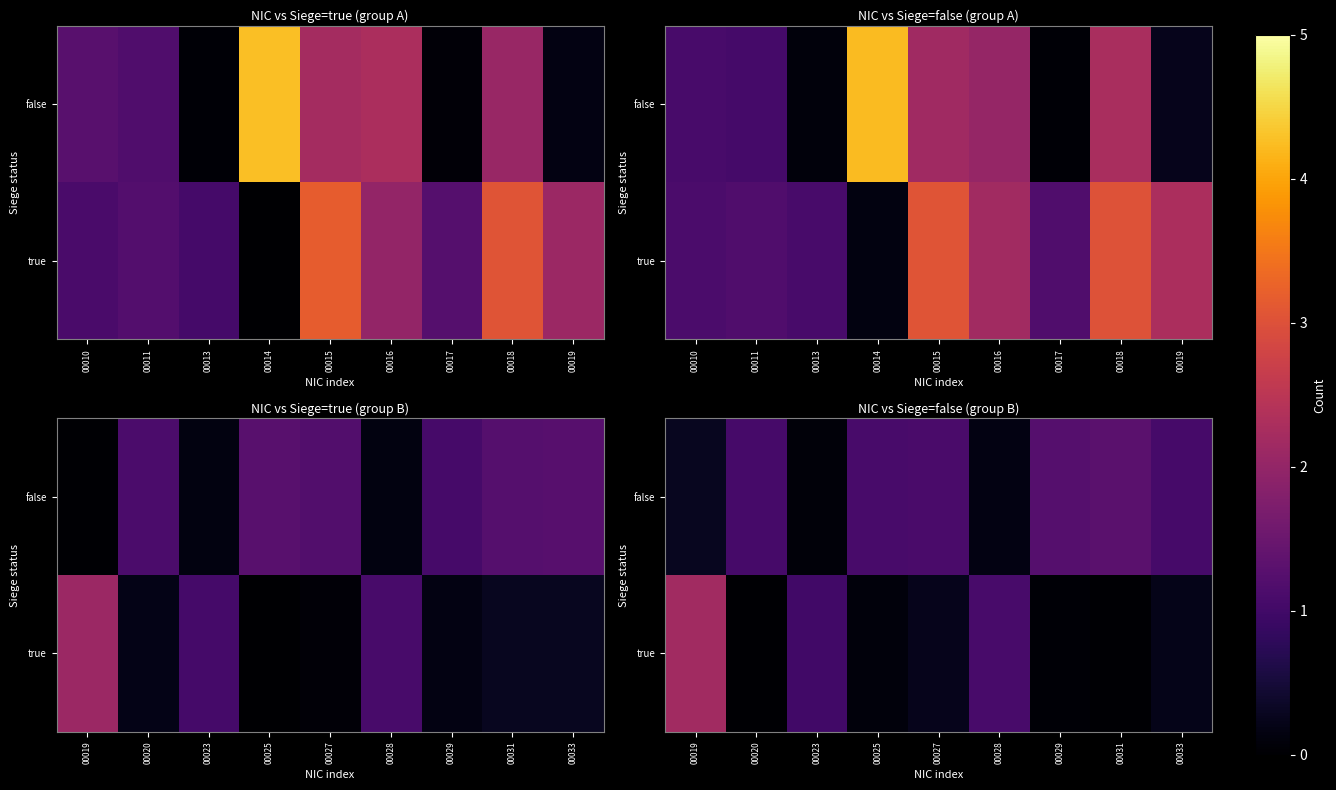

True or false: true has a value of 0.0 at 00031.

False